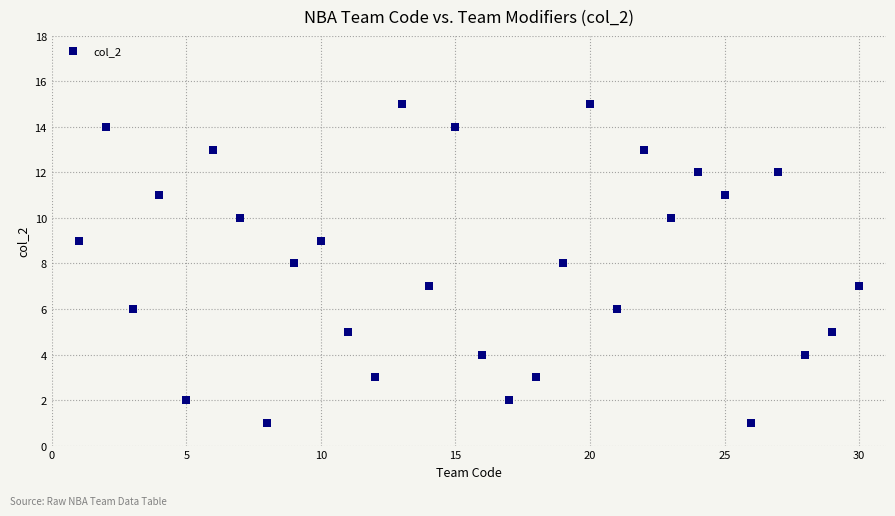

What is the range of X values (max minus min)?

29